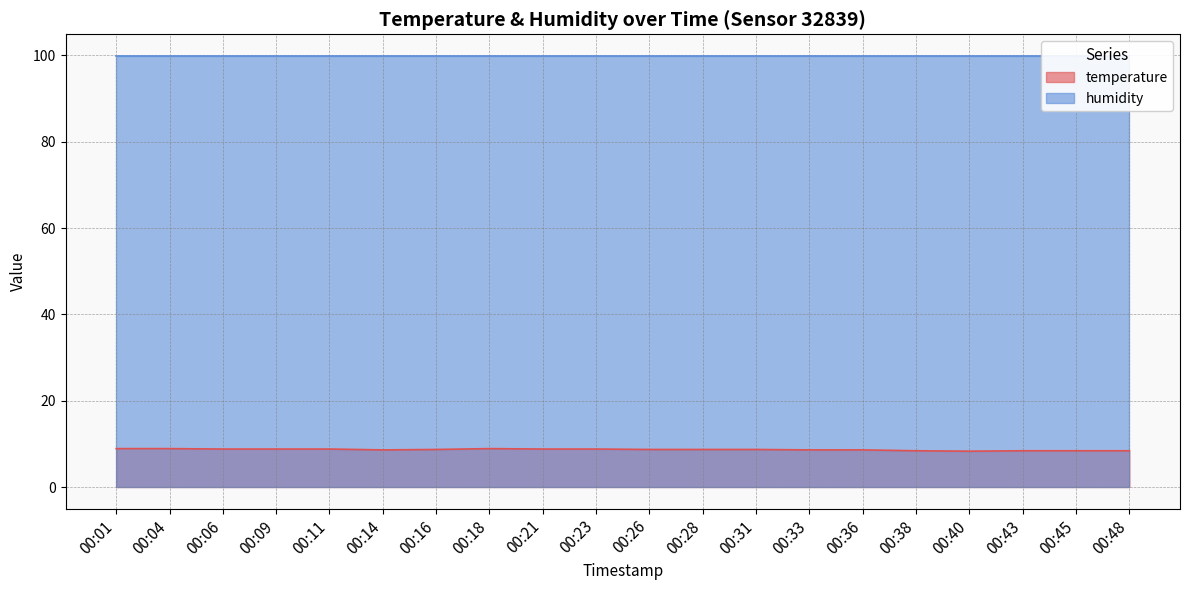

True or false: there are more than 1 points higher than both neighbors.

False